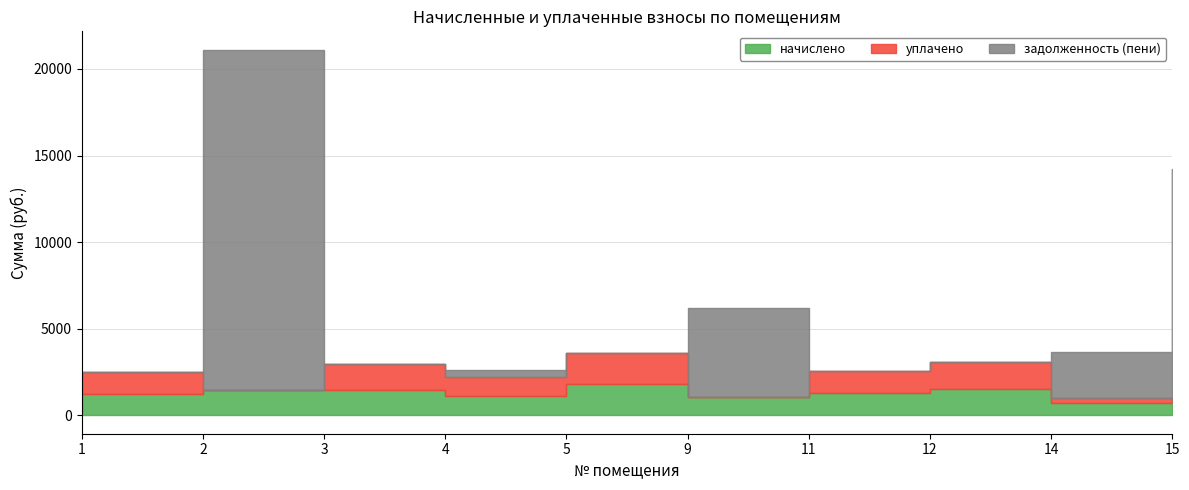

What is the spread (max minus min) of values at 1?

1242.8